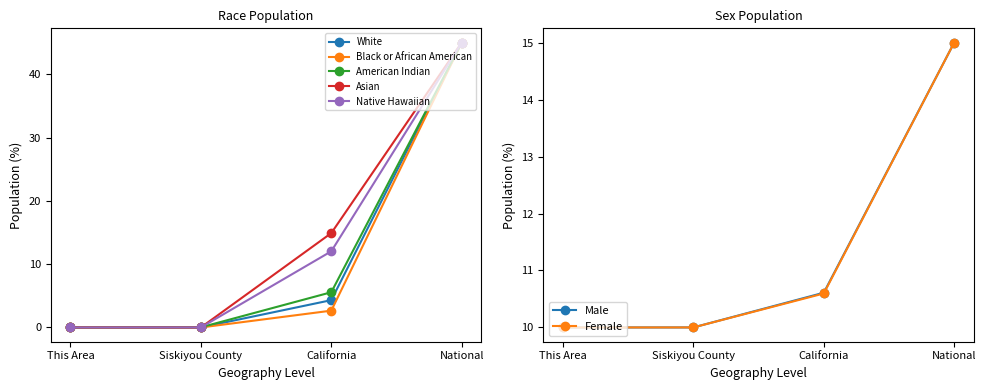

True or false: White has more than 2 points higher than both neighbors.

False